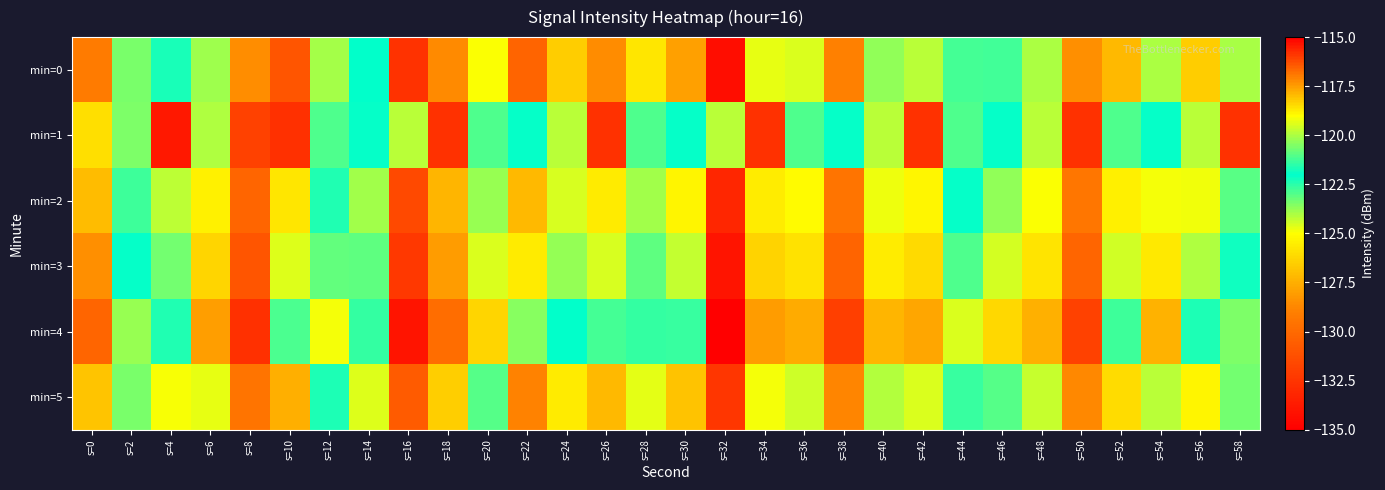

Which label corresponds to the largest value in the chart?

s=4